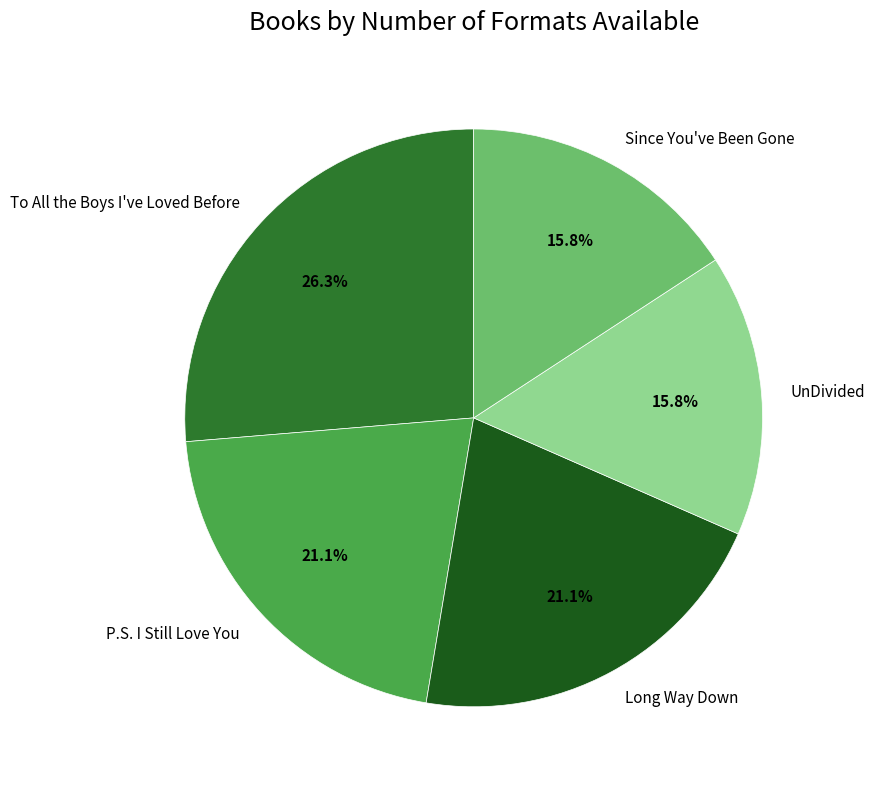

How many segments does this pie chart have?

5